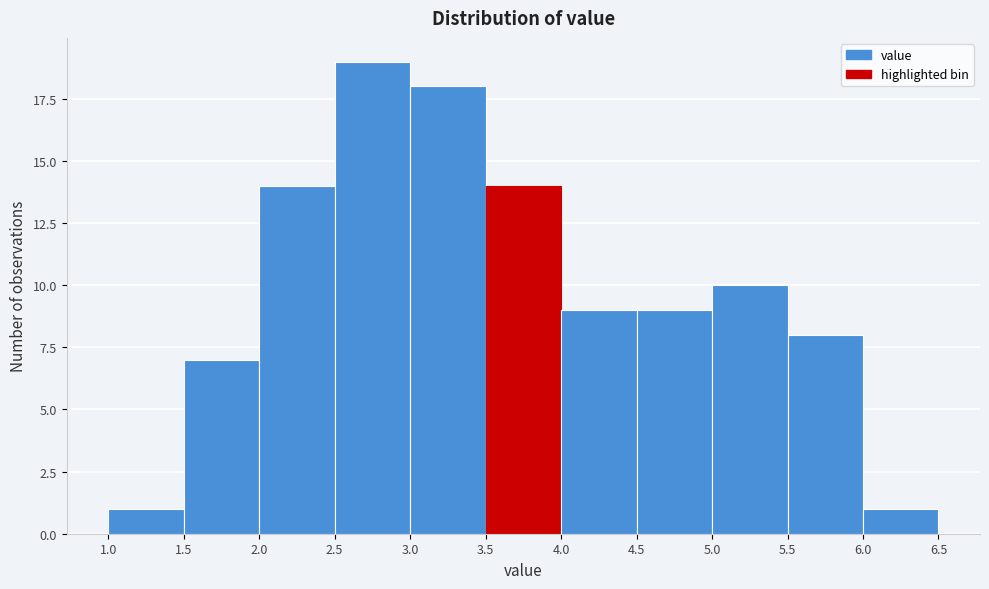

Reading left to right, transcribe this chart: for each bar, give the range it covers on the x-axis and its height. The values are not printed on the chart, so give them approximately, as read against the axis.

1.0 to 1.5: 1
1.5 to 2.0: 7
2.0 to 2.5: 14
2.5 to 3.0: 19
3.0 to 3.5: 18
3.5 to 4.0: 14
4.0 to 4.5: 9
4.5 to 5.0: 9
5.0 to 5.5: 10
5.5 to 6.0: 8
6.0 to 6.5: 1